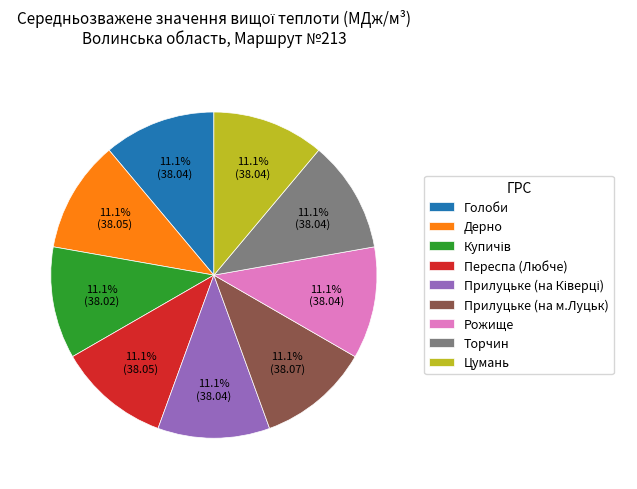

Does Голоби account for over 50% of the chart?

No